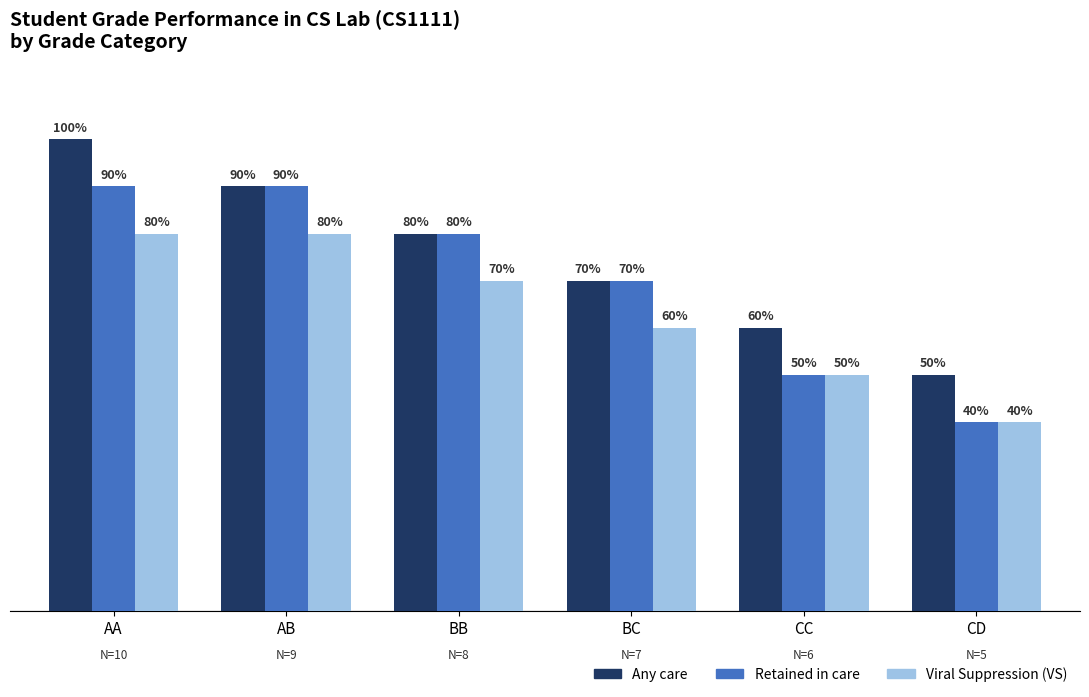

Rank the series by their average value, from highest to lowest.

Any care, Retained in care, Viral Suppression (VS)